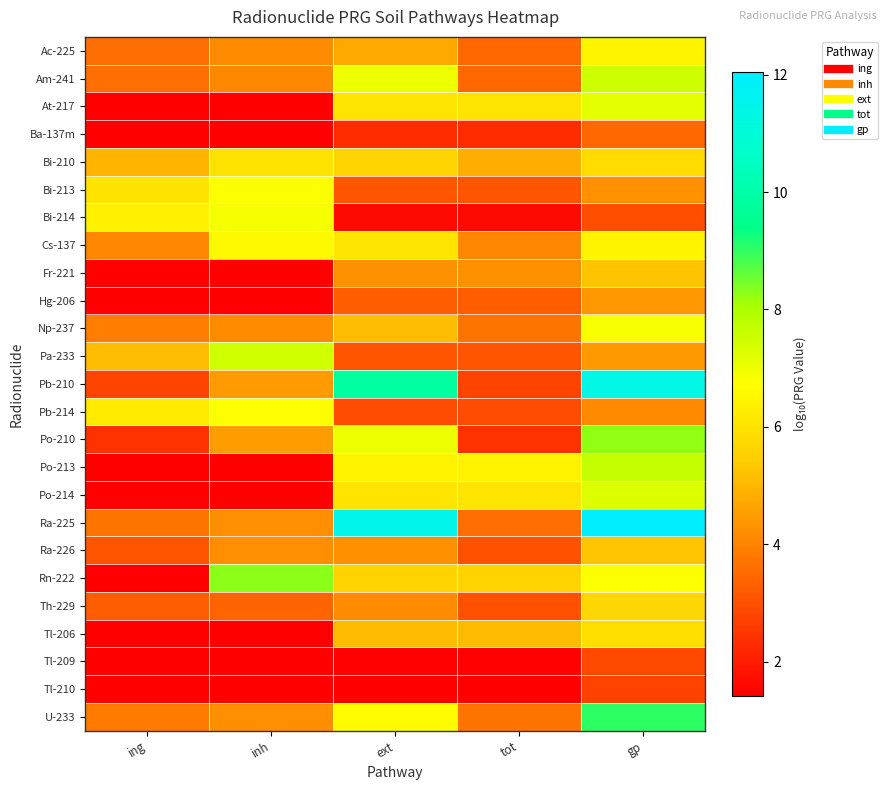

What is the total value across all series at inh?

99.0